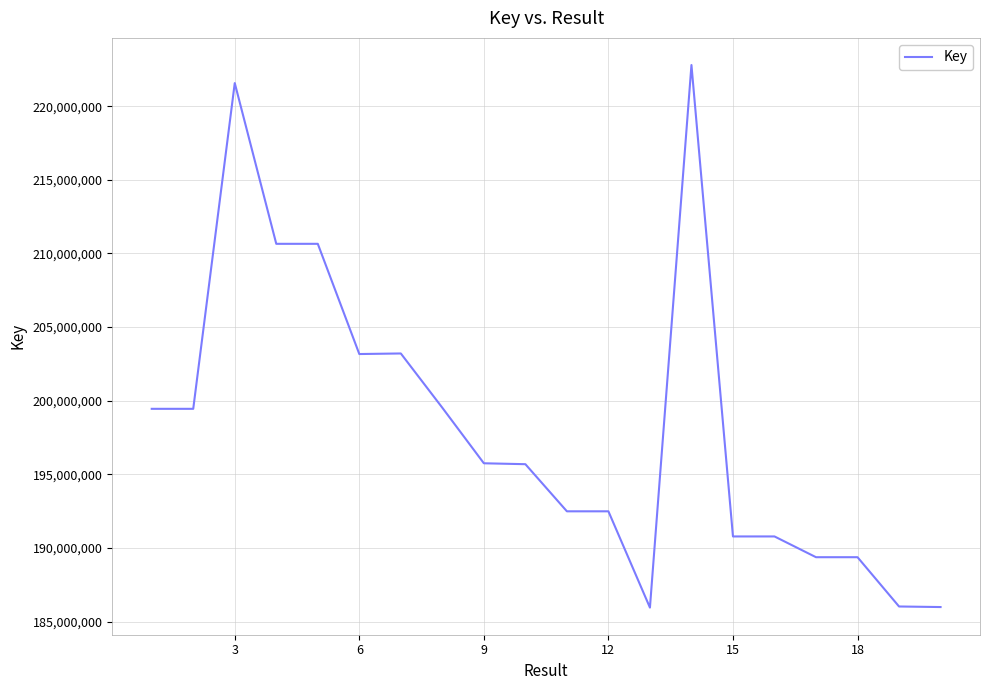

What is the minimum value shown in the chart?

185960359